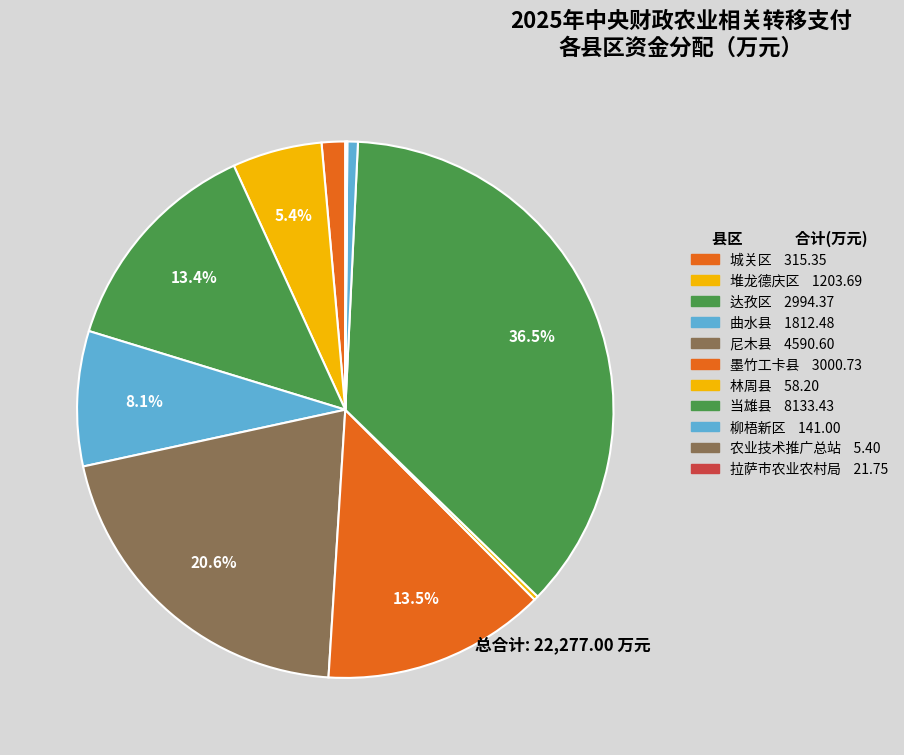

Is the sum of 城关区 and 林周县 greater than half?

No